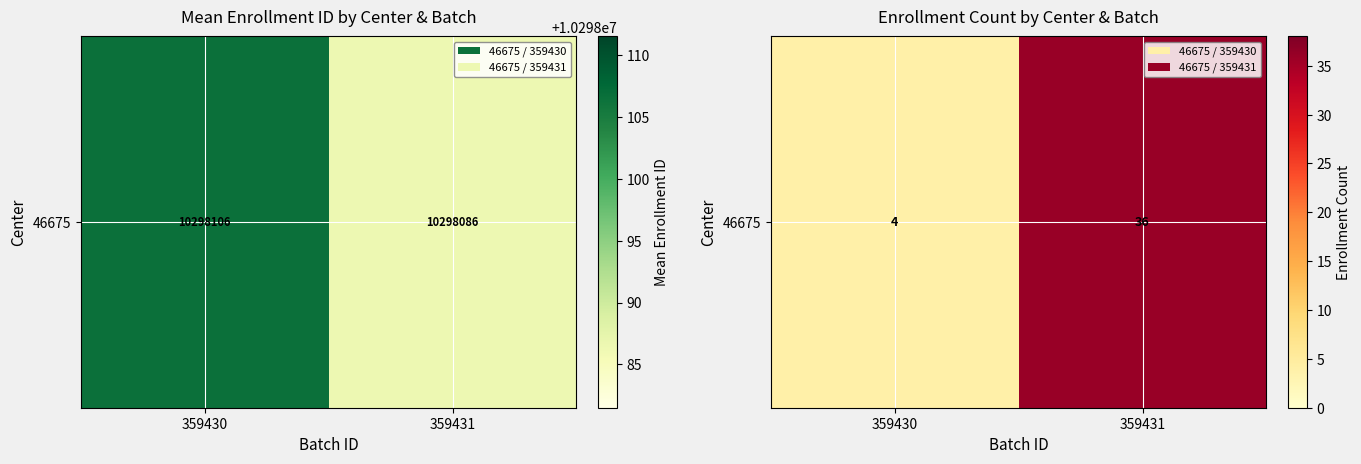

Between 359430 and 359431, which is larger?

359431